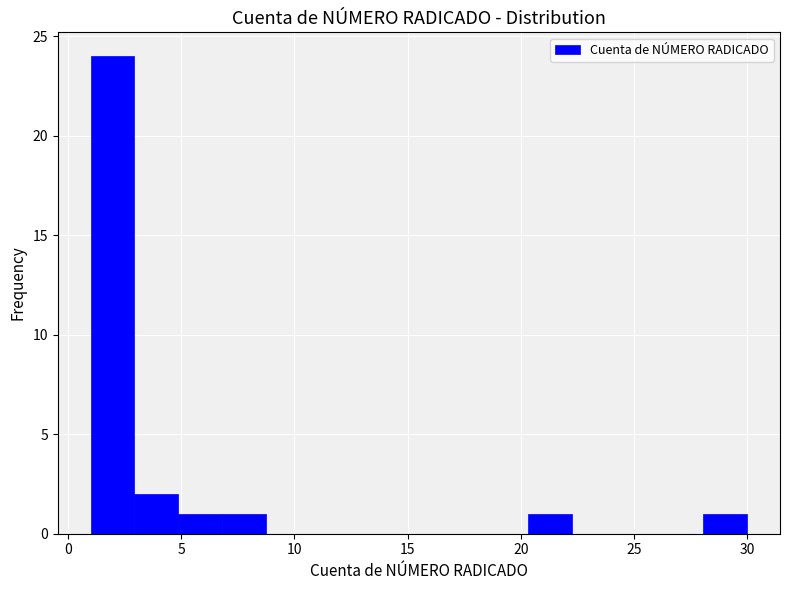

Around what value on the x-axis is the tallest bar? Give the approximate position of its centre, as read against the axis.

2.0